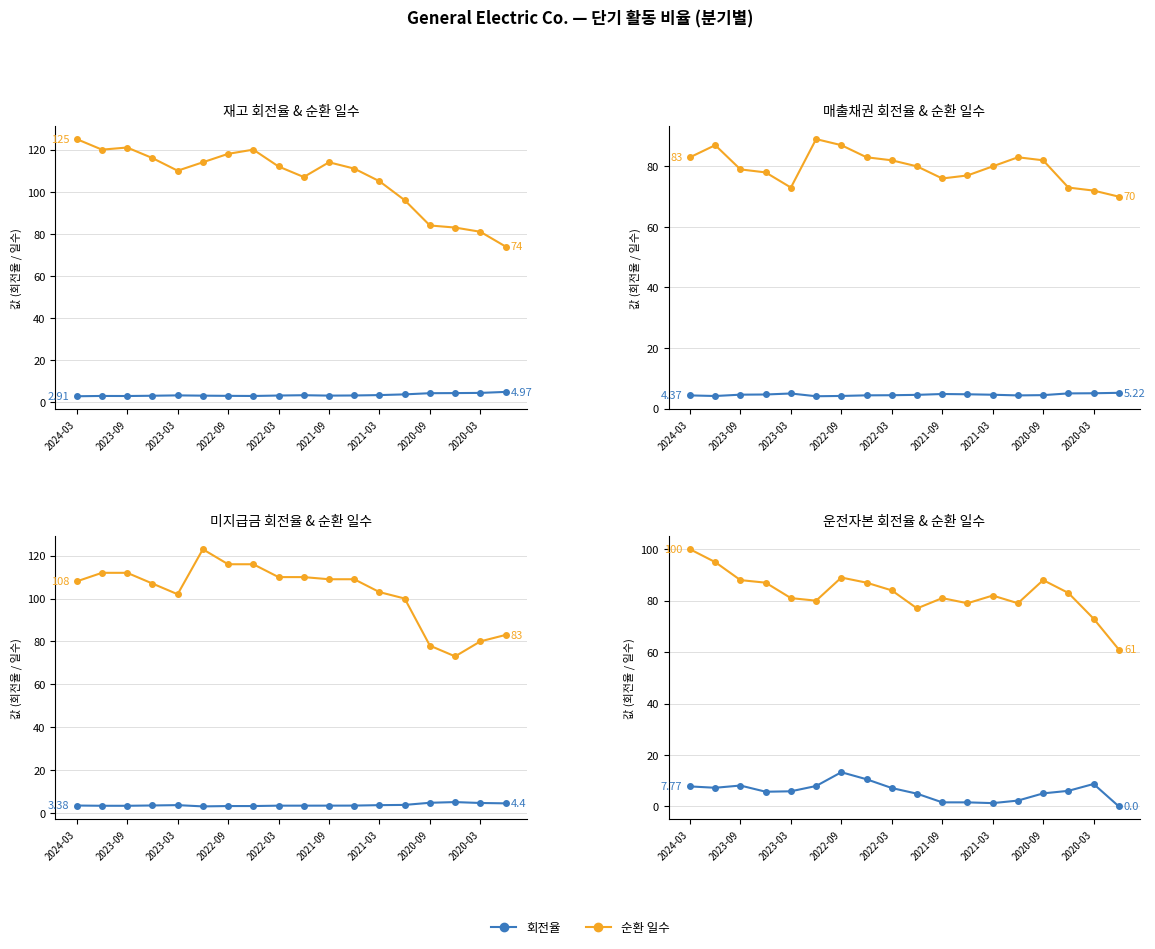

What is the difference between the maximum and second lowest values in the 재고 회전율 series?

1.9